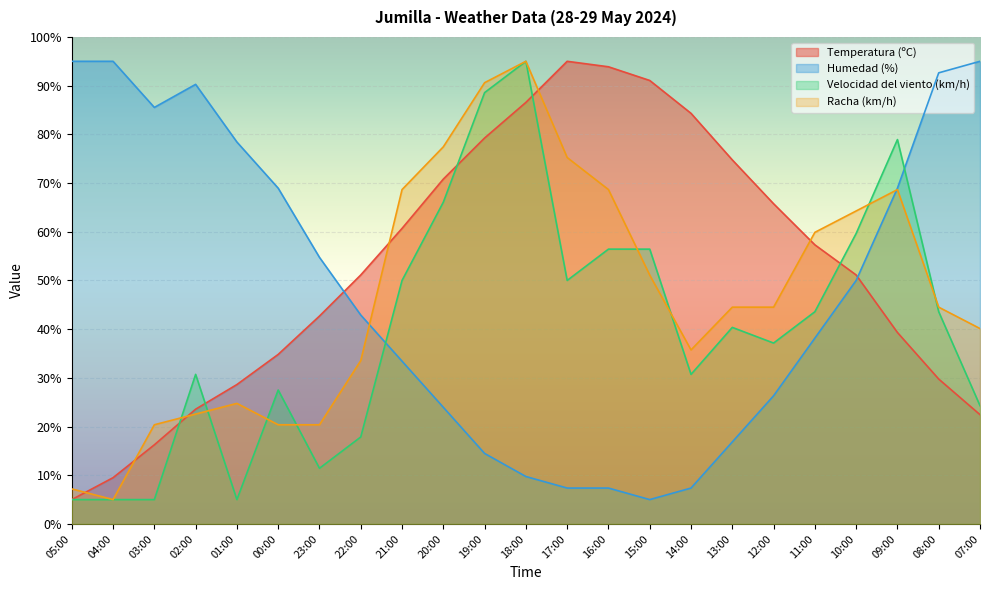

Reading left to right, transcribe all the data shown in this chart.

Temperatura (ºC): 5.0	9.5	16.2	23.6	28.6	34.8	42.7	51.1	60.7	70.8	79.2	86.6	95.0	93.9	91.1	84.3	74.7	65.8	57.3	51.1	39.3	29.7	22.4
Humedad (%): 95.0	95.0	85.5	90.3	78.4	68.9	54.7	42.9	33.4	23.9	14.5	9.7	7.4	7.4	5.0	7.4	16.8	26.3	38.2	50.0	68.9	92.6	95.0
Velocidad del viento (km/h): 5.0	5.0	5.0	30.7	5.0	27.5	11.4	17.9	50.0	66.1	88.6	95.0	50.0	56.4	56.4	30.7	40.4	37.1	43.6	59.6	78.9	43.6	24.3
Racha (km/h): 7.2	5.0	20.4	22.6	24.8	20.4	20.4	33.5	68.7	77.4	90.6	95.0	75.2	68.7	51.1	35.7	44.5	44.5	59.9	64.3	68.7	44.5	40.1